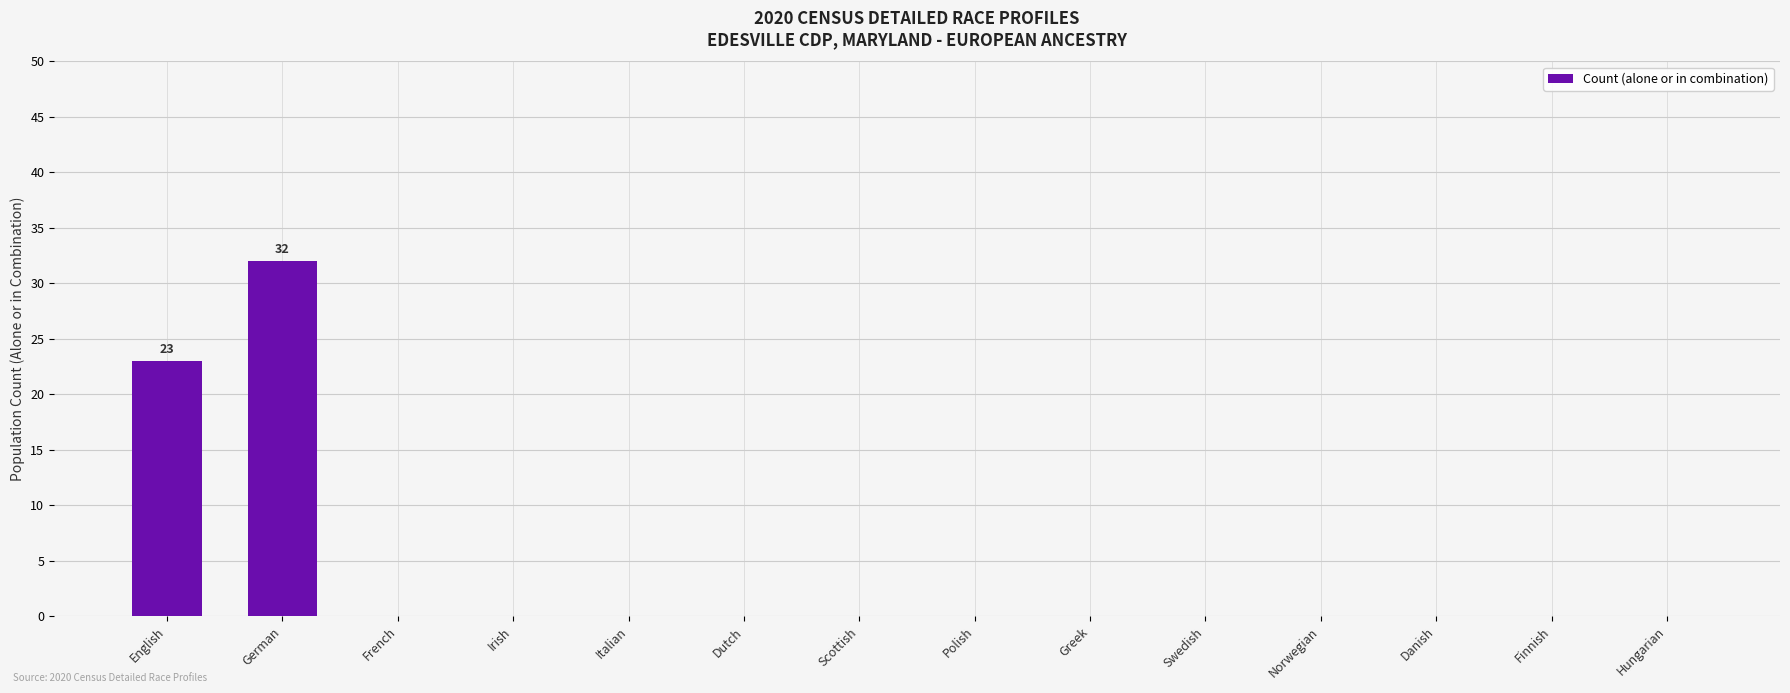

True or false: the data shows 0 at Hungarian.

True